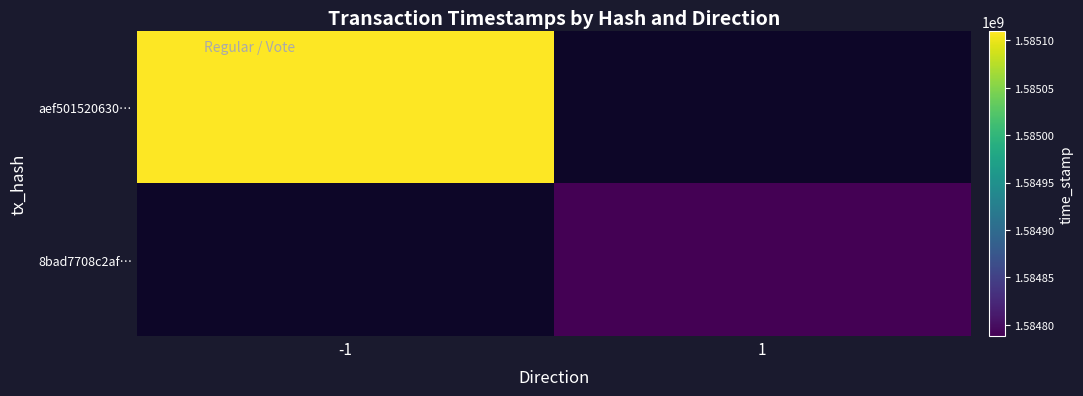

Is it true that aef501520630… equals 654430133.3 at -1?

False